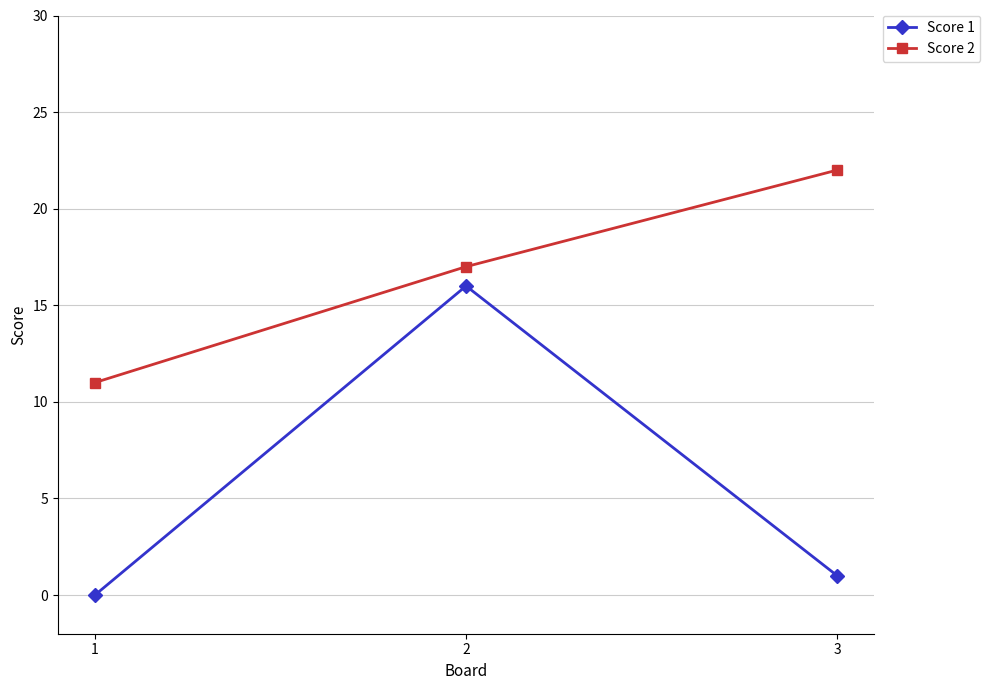

The Score 2 series shows 22 at 3. True or false?

True